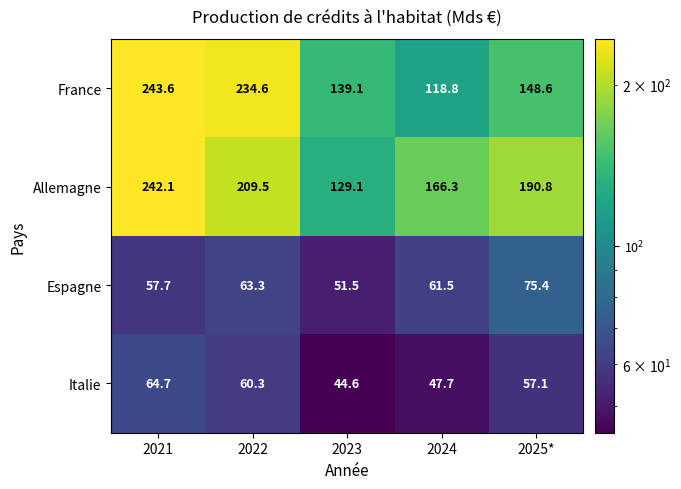

At which category does the chart reach its peak across all series?

2021